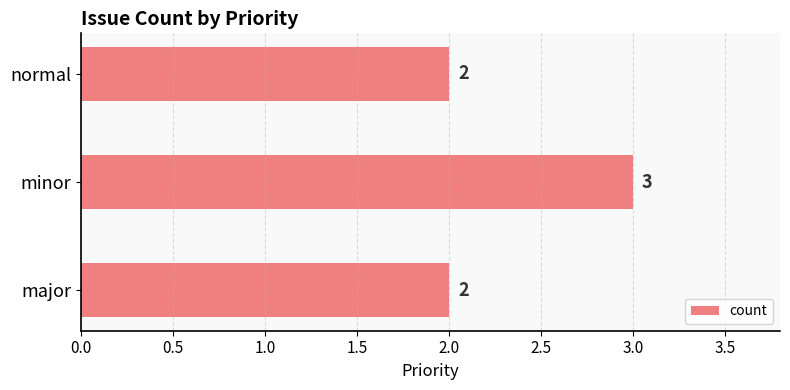

Which has a higher value, minor or normal?

minor